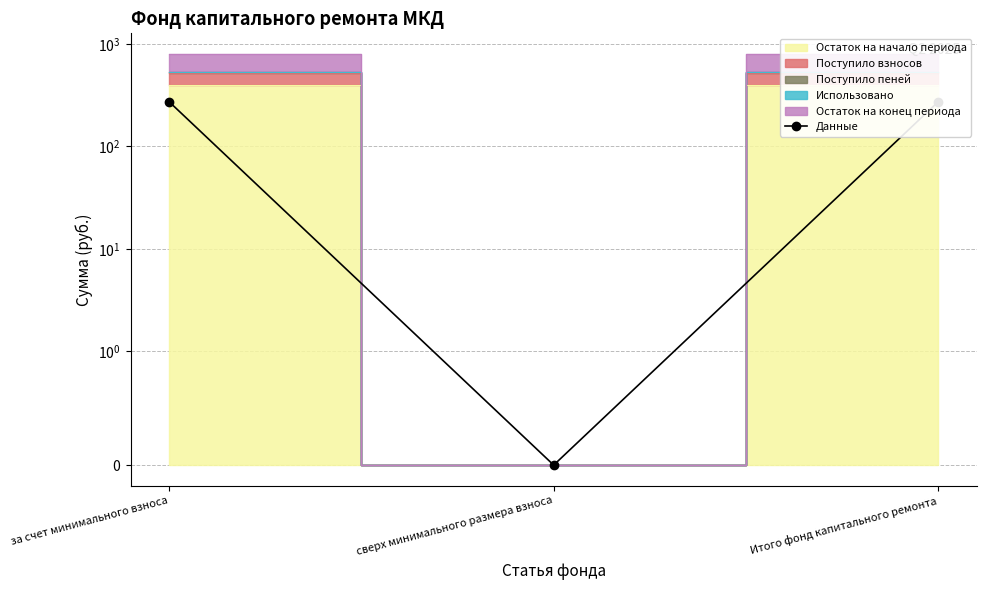

How many data points are less than 272?

1